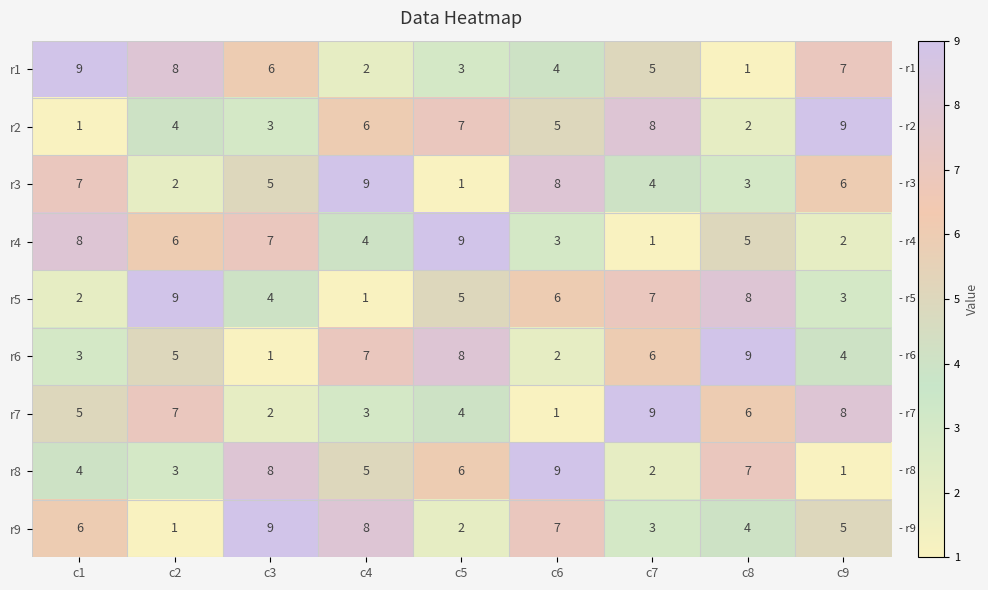

Count the number of data series in this chart.

9